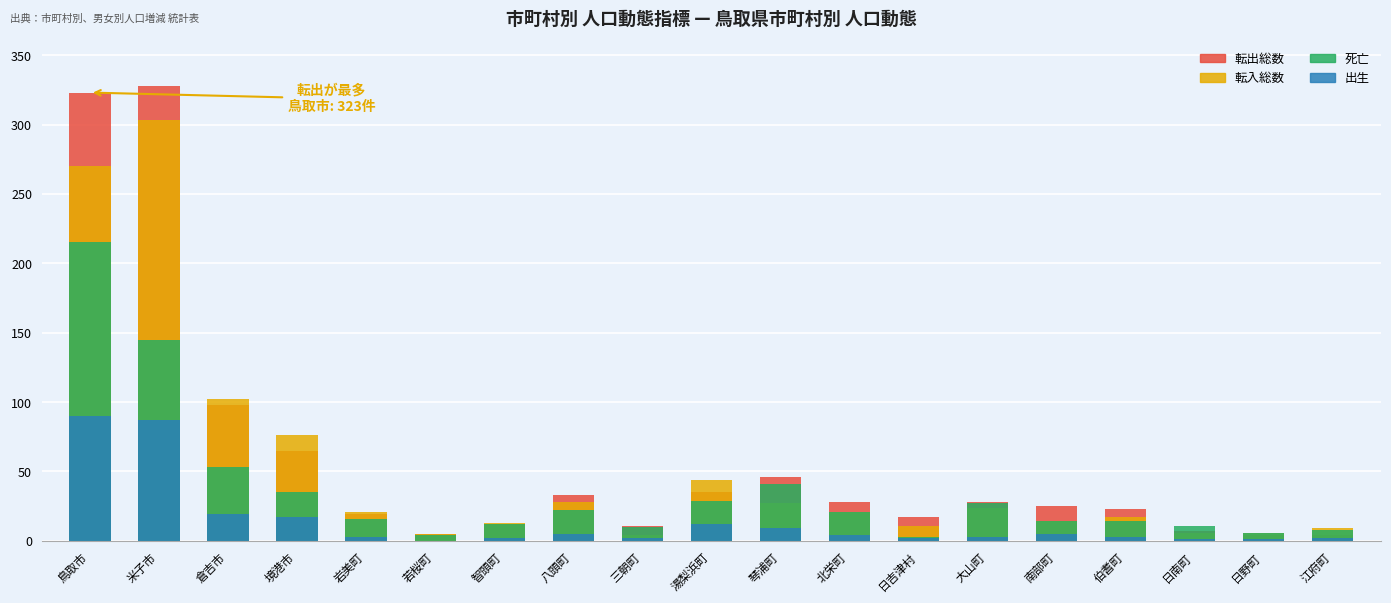

Which category has the highest value in the 出生 series?

鳥取市